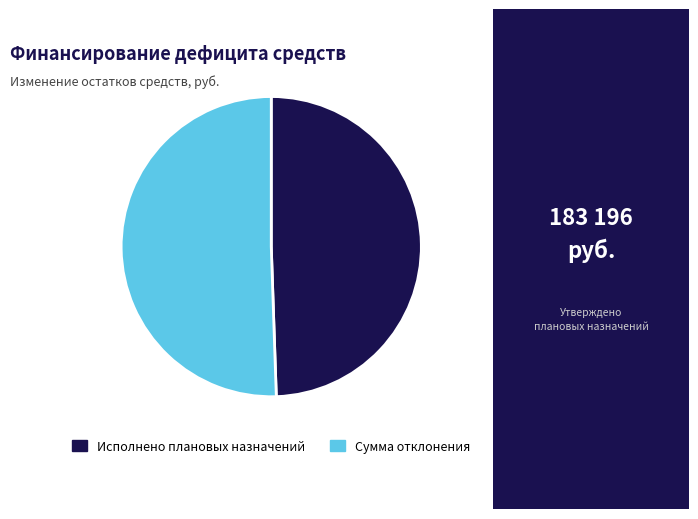

What is the largest slice in the pie chart?

Сумма отклонения